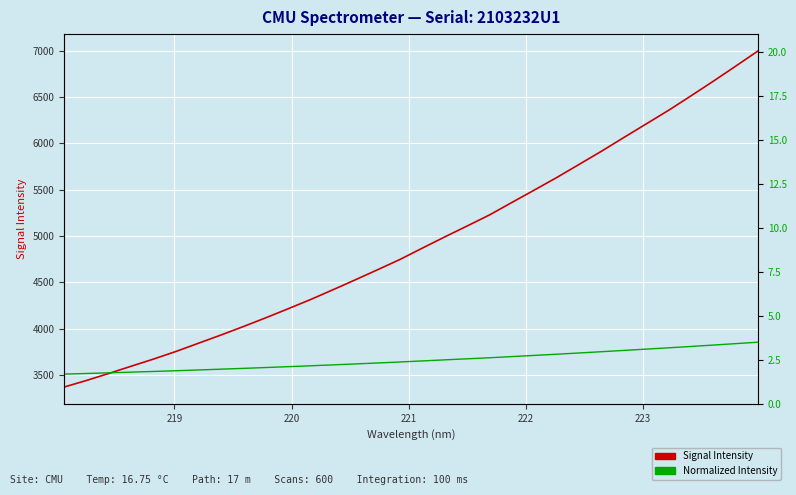

True or false: Signal Intensity has more than 2 interior local peaks.

False